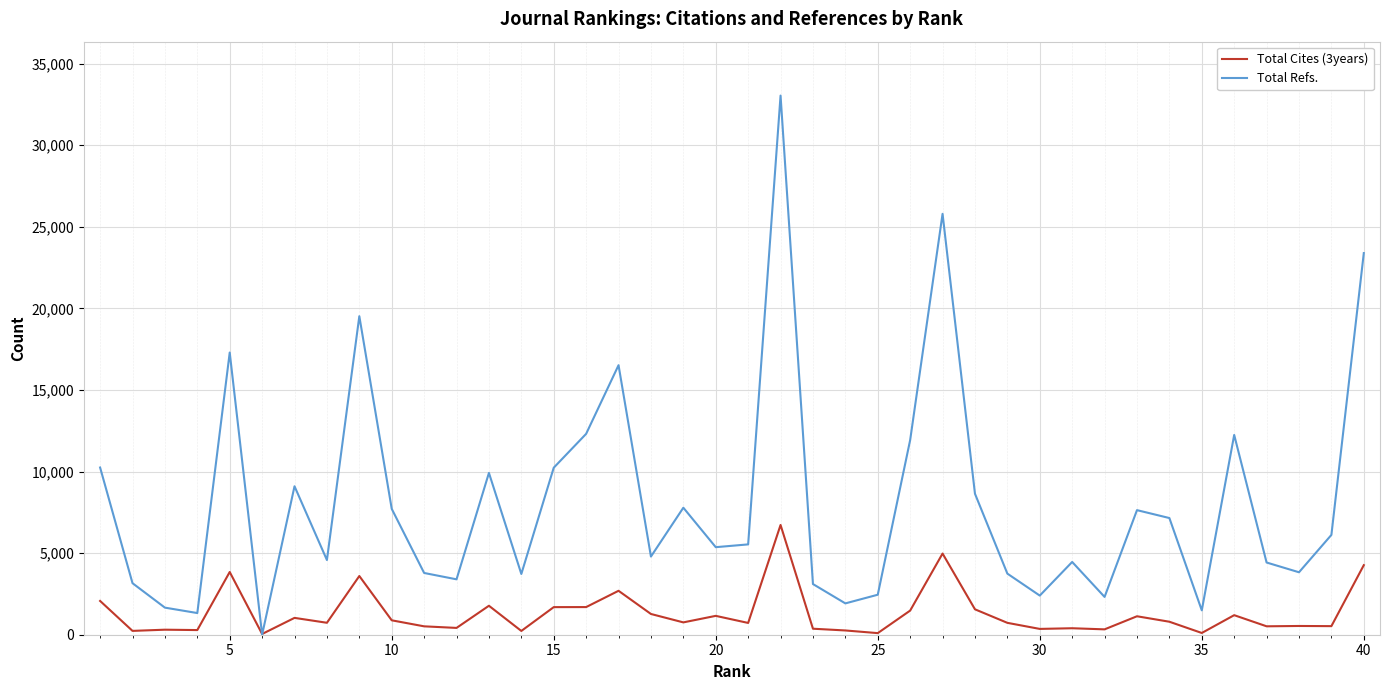

Rank the series by their average value, from lowest to highest.

Total Cites (3years), Total Refs.